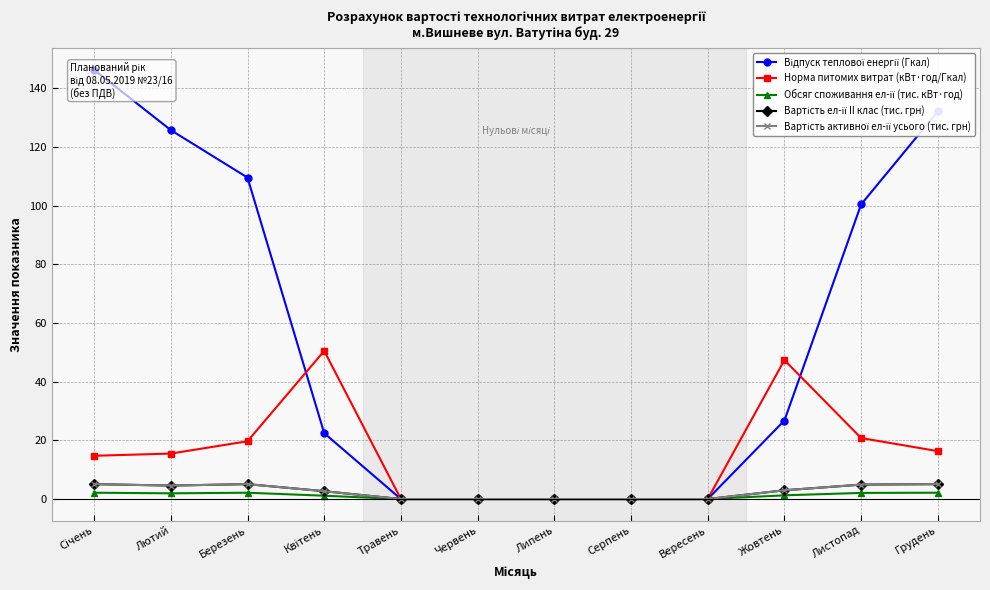

Which series has the largest total across all categories?

Відпуск теплової енергії (Гкал)